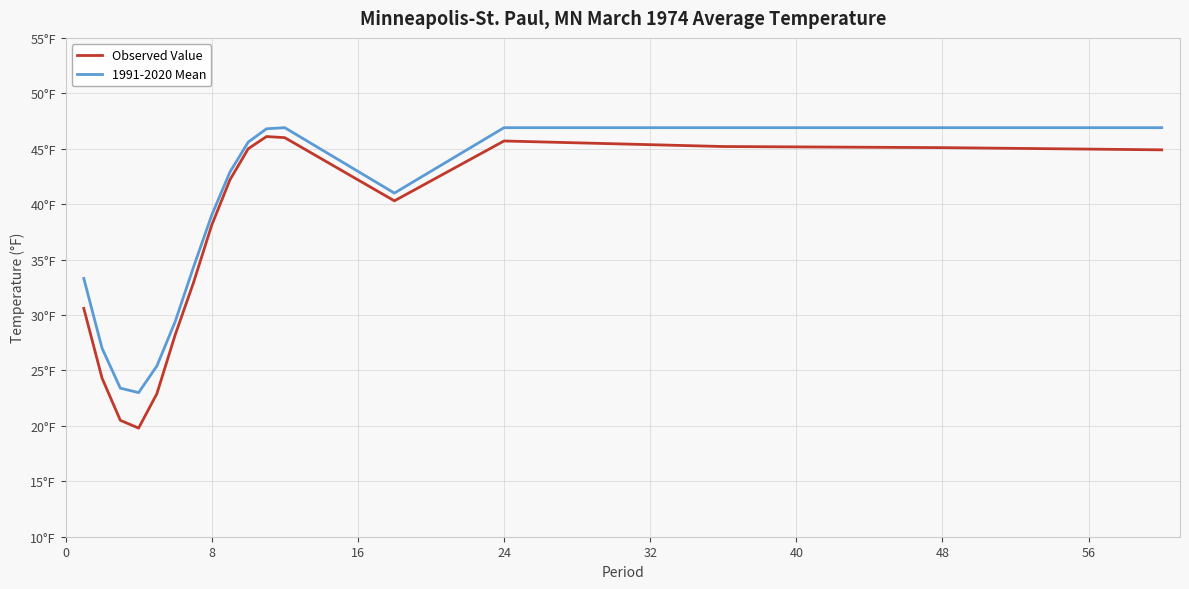

True or false: 1991-2020 Mean and Observed Value cross at least once.

False